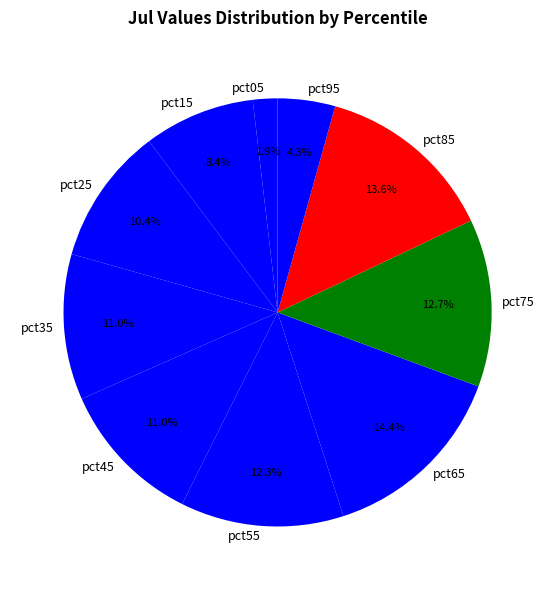

Is there any slice that represents more than half of the pie?

No